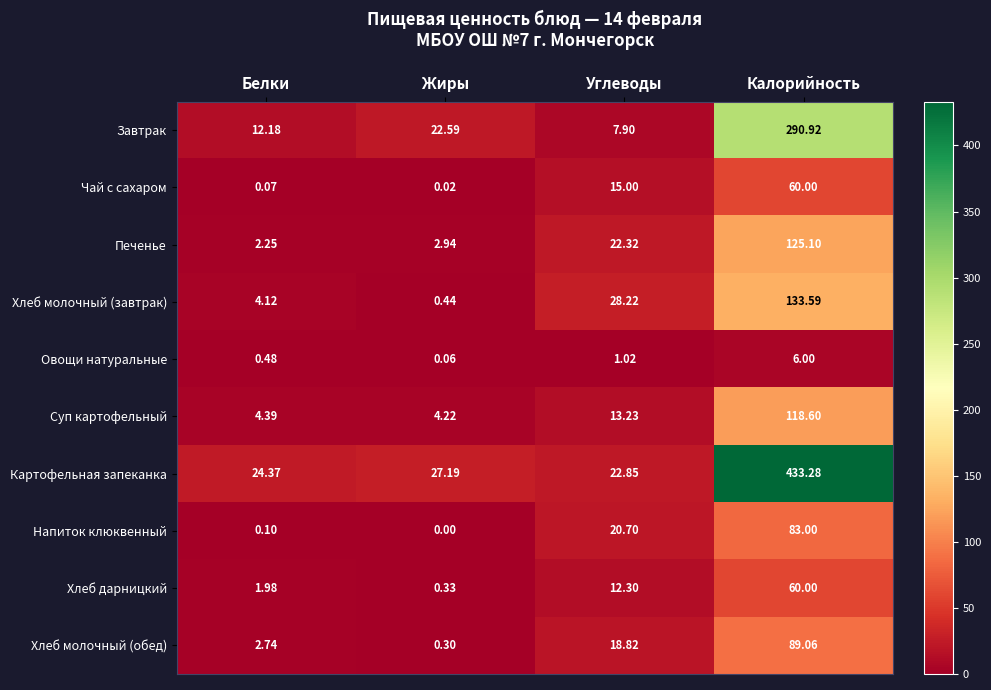

Which series has the largest total across all categories?

Картофельная запеканка